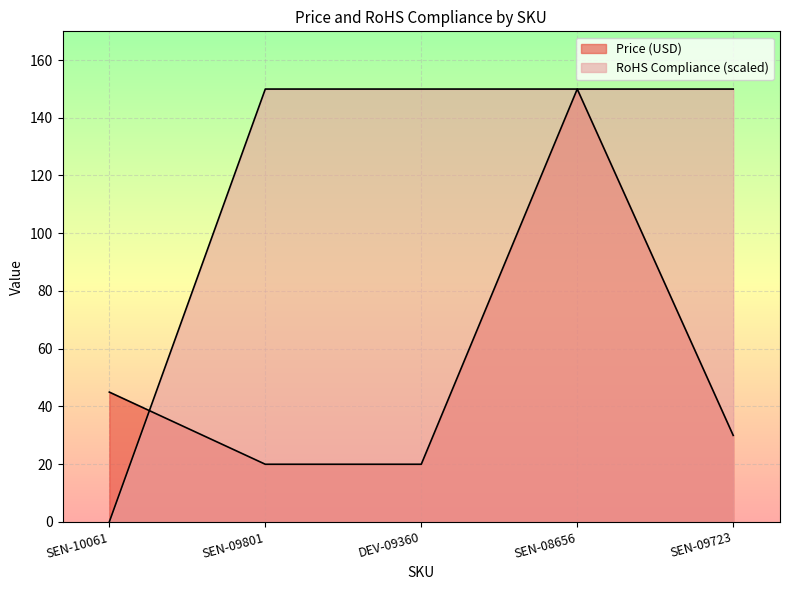

Which series has the largest total across all categories?

RoHS Compliance